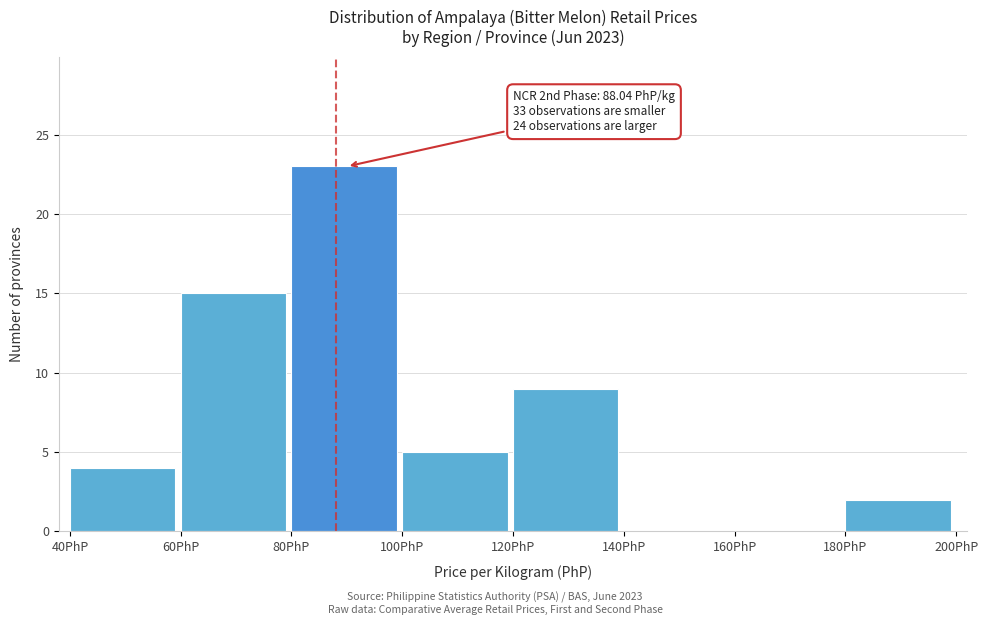

Over which range of the x-axis is the bar tallest?

80 to 100